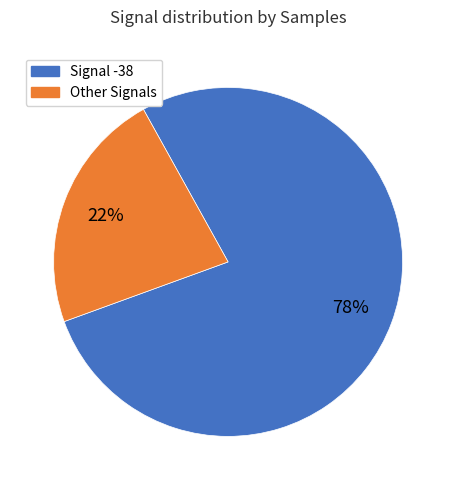

To the nearest percent, what is the average slice percentage?

50%